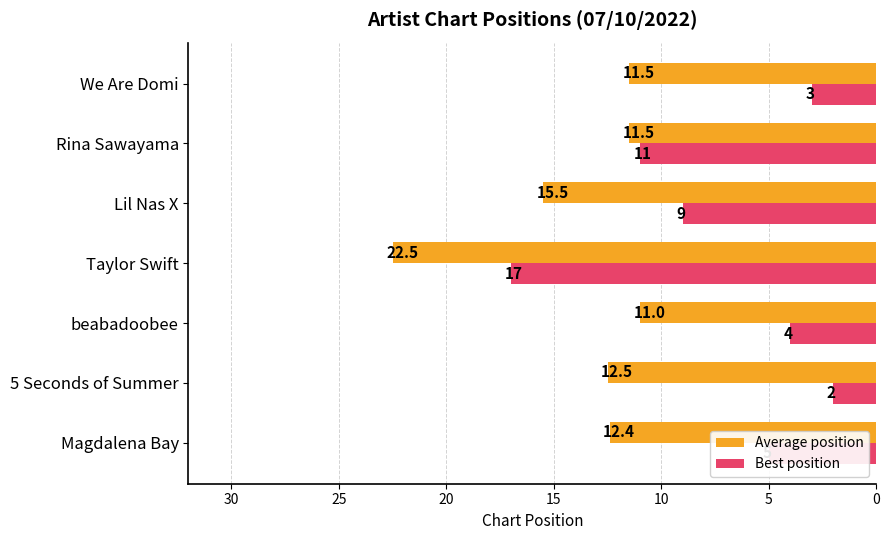

What is the difference between the maximum and minimum values in the Best position series?

15.0